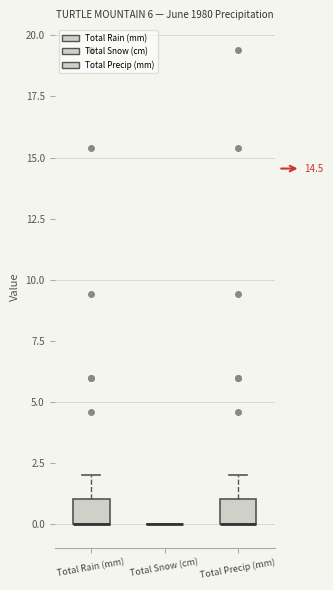

Reading left to right, read every box against the y-axis: the position of its median line, the range the box covers, and the ends of its whiskers. The values are not printed on the chart, so give them approximately, as read against the axis.

Total Rain (mm): median 0 (drawn on the box's lower edge), box 0 to 1, whiskers 0 to 2
Total Snow (cm): box collapsed to a line at 0, whiskers 0 to 0
Total Precip (mm): median 0 (drawn on the box's lower edge), box 0 to 1, whiskers 0 to 2